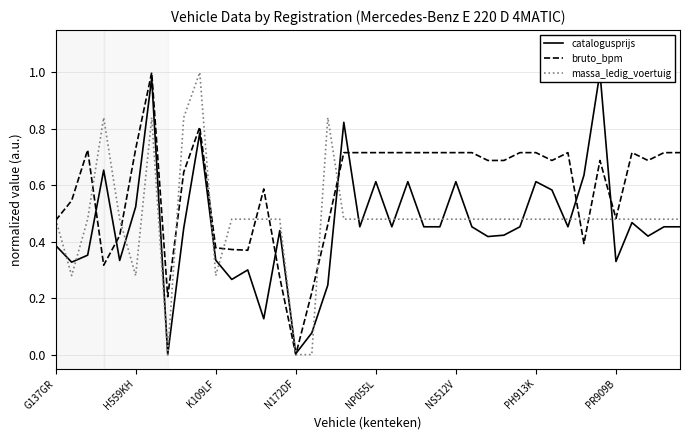

Reading left to right, what are all the values shown in this chart?

catalogusprijs: 0.4	0.3	0.4	0.7	0.3	0.5	1.0	0.0	0.4	0.8	0.3	0.3	0.3	0.1	0.4	0.0	0.1	0.2	0.8	0.5	0.6	0.5	0.6	0.5	0.5	0.6	0.5	0.4	0.4	0.5	0.6	0.6	0.5	0.6	1.0	0.3	0.5	0.4	0.5	0.5
bruto_bpm: 0.5	0.5	0.7	0.3	0.4	0.7	1.0	0.2	0.6	0.8	0.4	0.4	0.4	0.6	0.3	0.0	0.2	0.5	0.7	0.7	0.7	0.7	0.7	0.7	0.7	0.7	0.7	0.7	0.7	0.7	0.7	0.7	0.7	0.4	0.7	0.5	0.7	0.7	0.7	0.7
massa_ledig_voertuig: 0.5	0.3	0.5	0.8	0.5	0.3	0.8	0.0	0.8	1.0	0.3	0.5	0.5	0.5	0.5	0.0	0.0	0.8	0.5	0.5	0.5	0.5	0.5	0.5	0.5	0.5	0.5	0.5	0.5	0.5	0.5	0.5	0.5	0.5	0.5	0.5	0.5	0.5	0.5	0.5